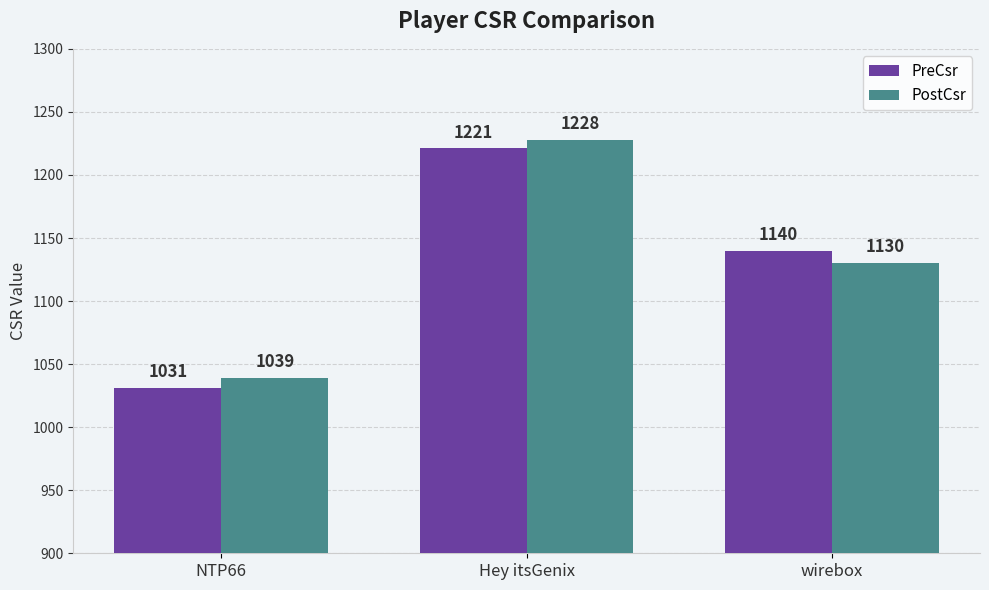

At which category is the sum across all series the highest?

Hey itsGenix